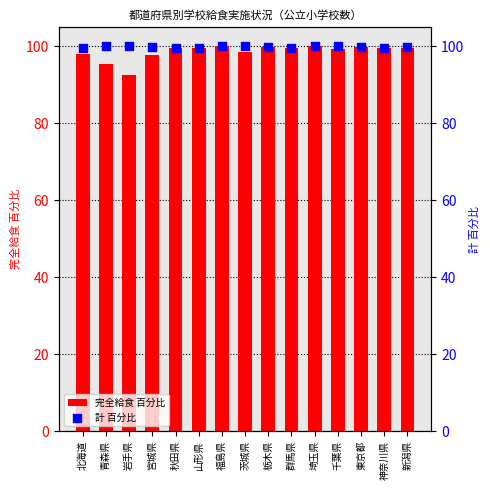

Which series has the largest total across all categories?

計 百分比